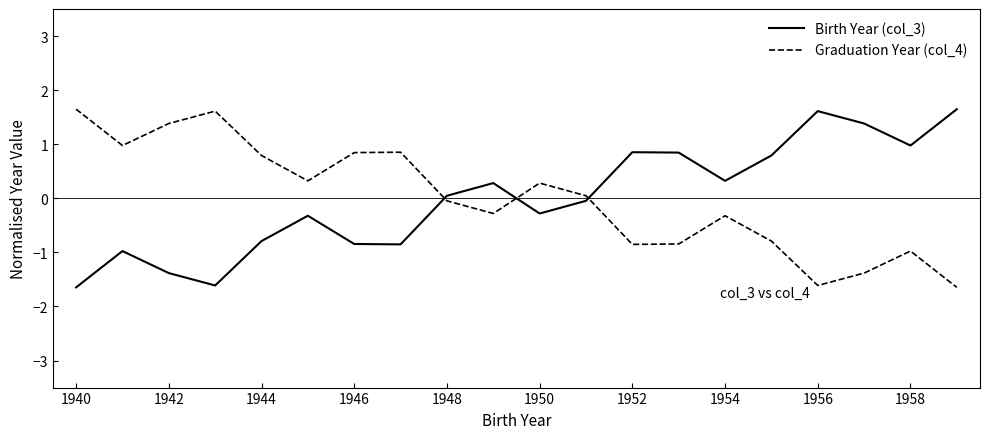

In Graduation Year (col_4), how many points are higher than both neighbors (excluding endpoints)?

5